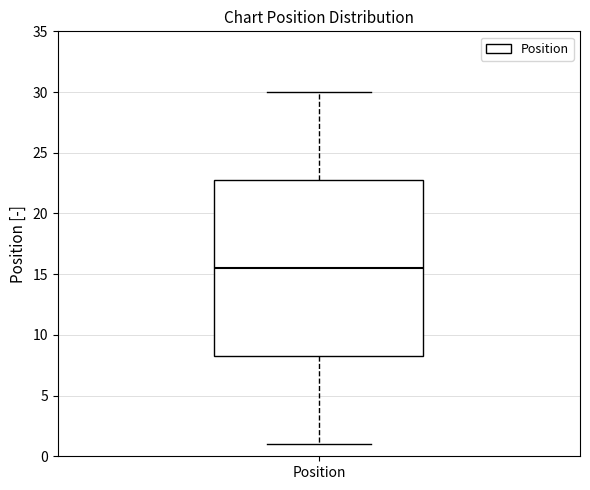

Read this box plot against the y-axis: the position of the median line, the range covered by the box, and the ends of both whiskers. The values are not printed on the chart, so give them approximately, as read against the axis.

median 15.5, box 8.5 to 23.0, whiskers 1.0 to 30.0